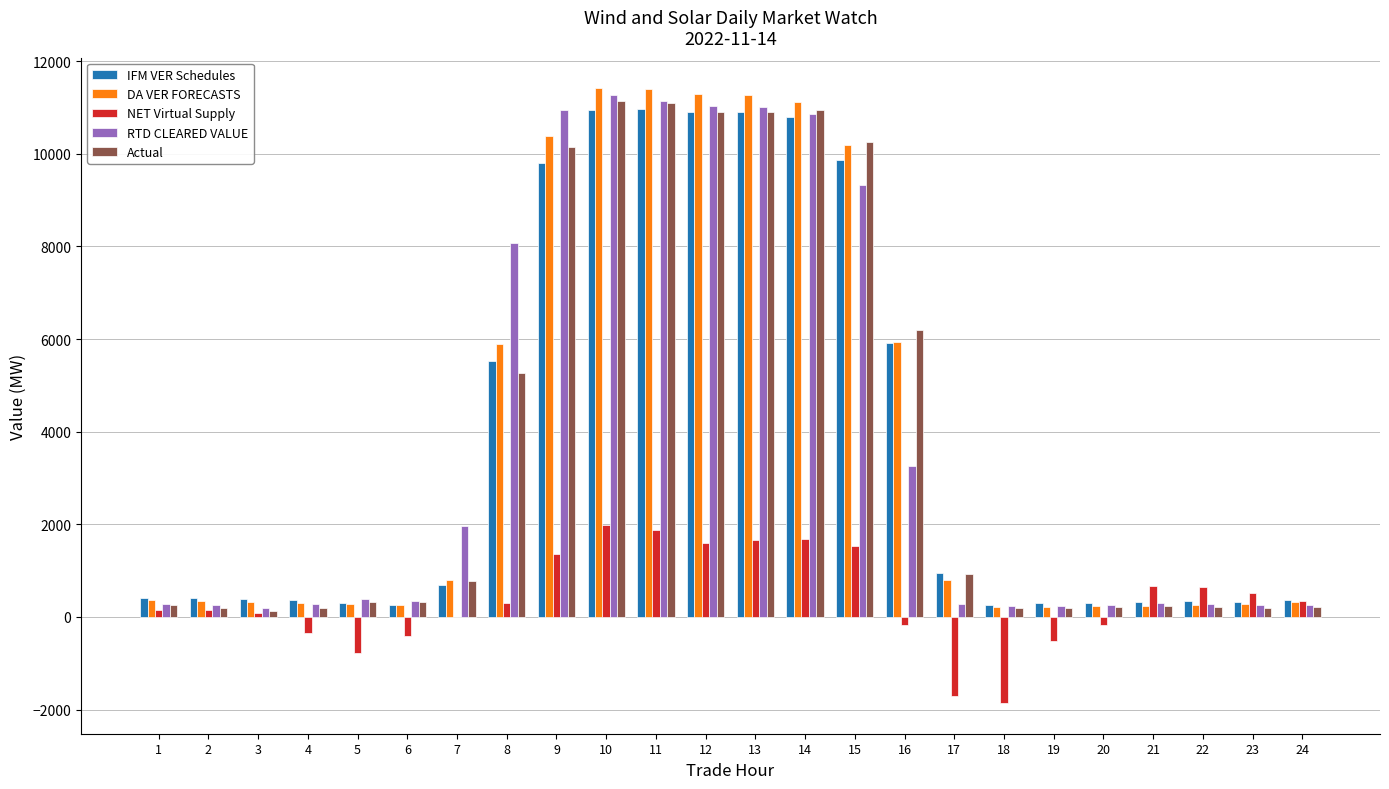

Is the value of DA VER FORECASTS at 20 greater than the value of IFM VER Schedules at 8?

No